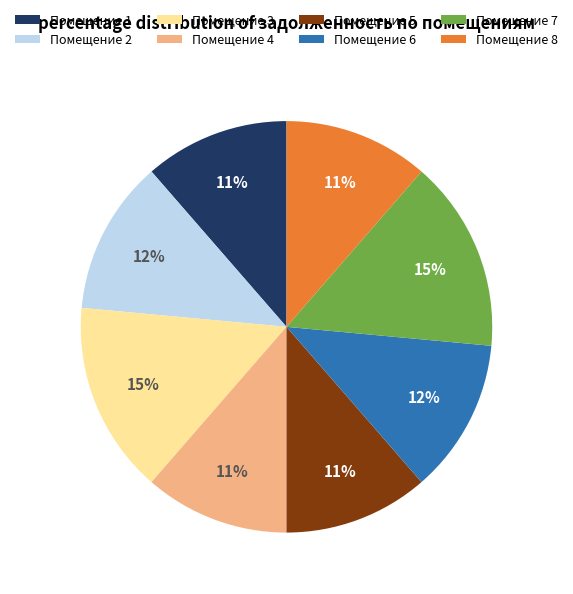

Count the number of slices in the pie.

8